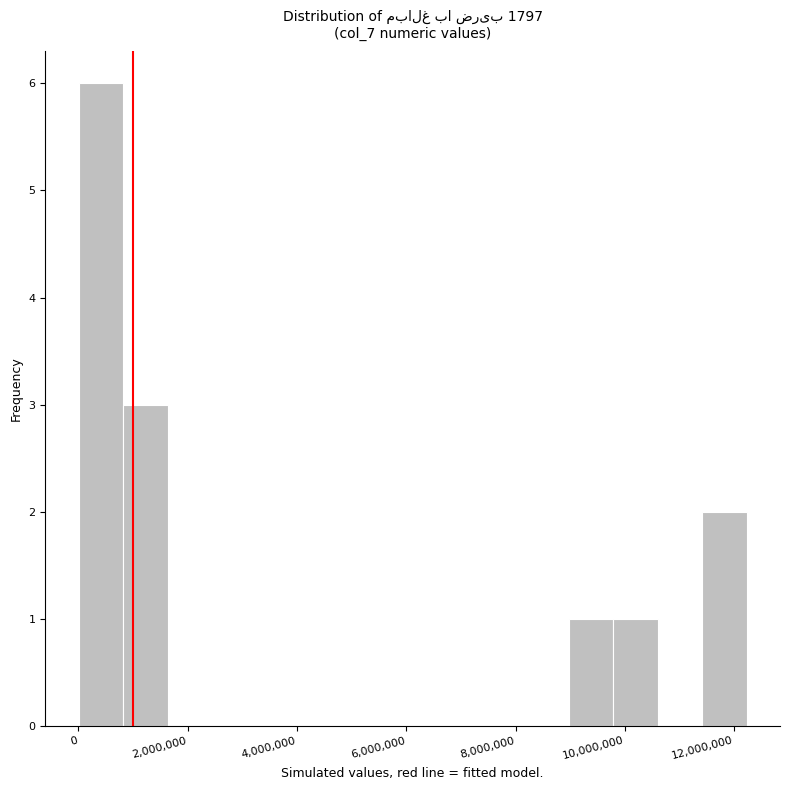

Reading left to right, transcribe this chart: for each bar, give the range it covers on the x-axis and its height. Neither the bar edges nor the heights are printed on the chart, so give them approximately, as read against the axes.

0 to 800000: 6
800000 to 1600000: 3
1600000 to 2400000: 0
2400000 to 3200000: 0
3200000 to 4000000: 0
4000000 to 4800000: 0
4800000 to 5800000: 0
5800000 to 6600000: 0
6600000 to 7400000: 0
7400000 to 8200000: 0
8200000 to 9000000: 0
9000000 to 9800000: 1
9800000 to 10600000: 1
10600000 to 11400000: 0
11400000 to 12200000: 2